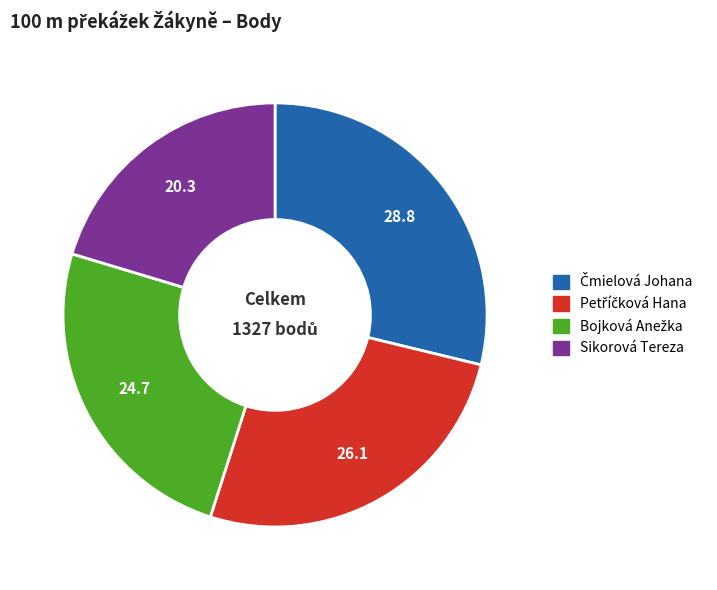

Does any single category account for the majority?

No